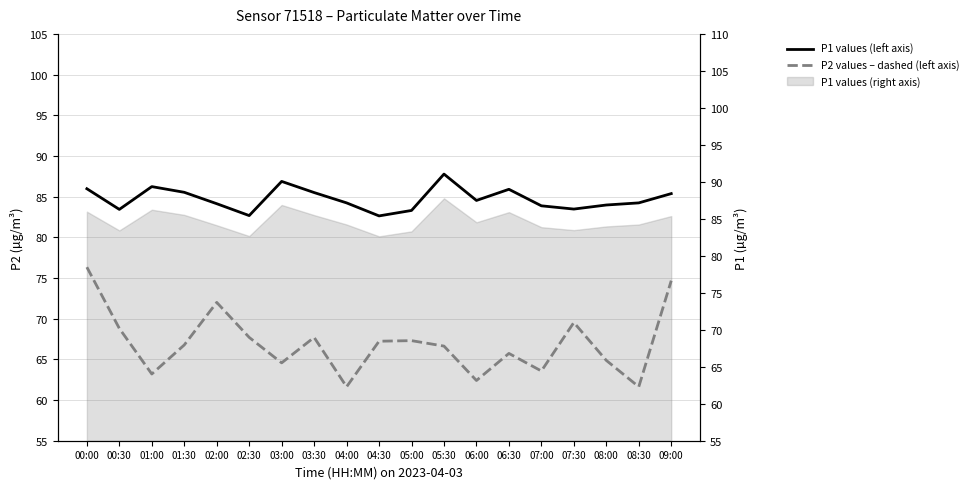

How many lines are shown in the chart?

2